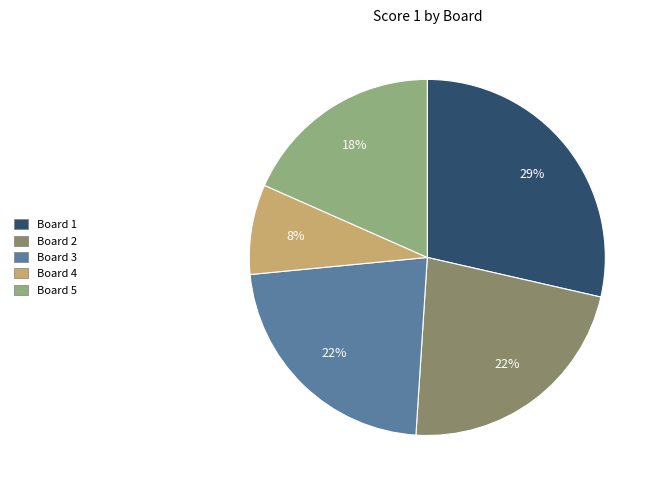

Does Board 5 account for over 50% of the chart?

No